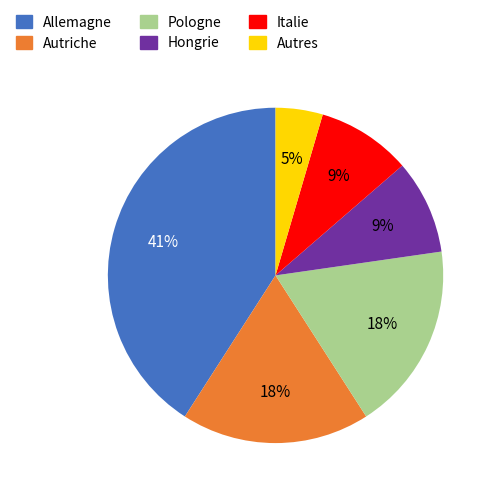

Which slice is the largest?

Allemagne